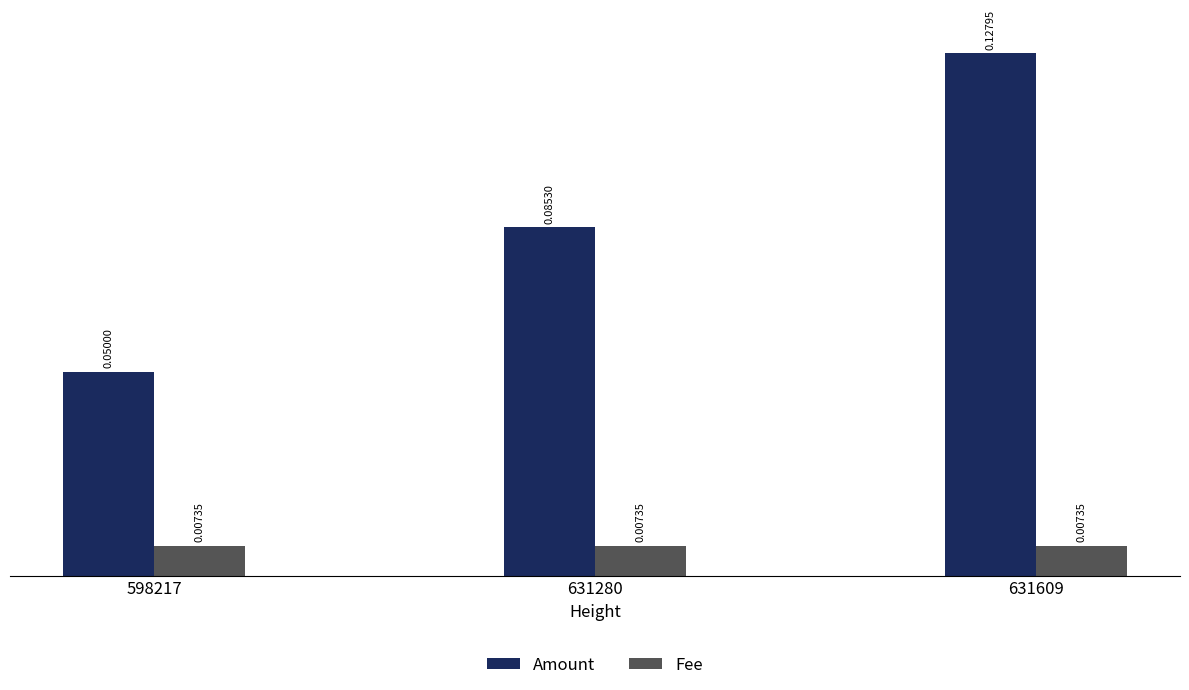

Which series has the largest total across all categories?

Amount